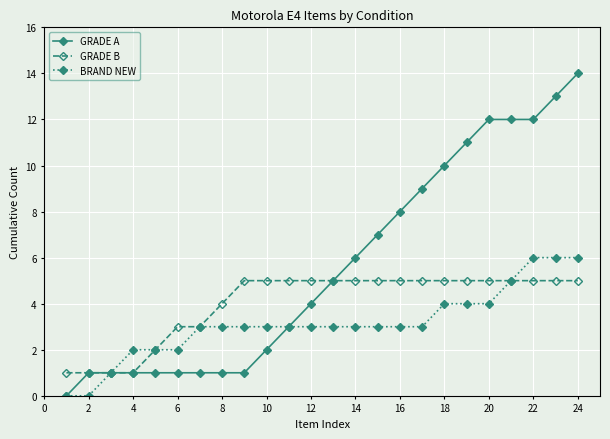

Reading left to right, transcribe all the data shown in this chart.

GRADE A: 0	1	1	1	1	1	1	1	1	2	3	4	5	6	7	8	9	10	11	12	12	12	13	14
GRADE B: 1	1	1	1	2	3	3	4	5	5	5	5	5	5	5	5	5	5	5	5	5	5	5	5
BRAND NEW: 0	0	1	2	2	2	3	3	3	3	3	3	3	3	3	3	3	4	4	4	5	6	6	6